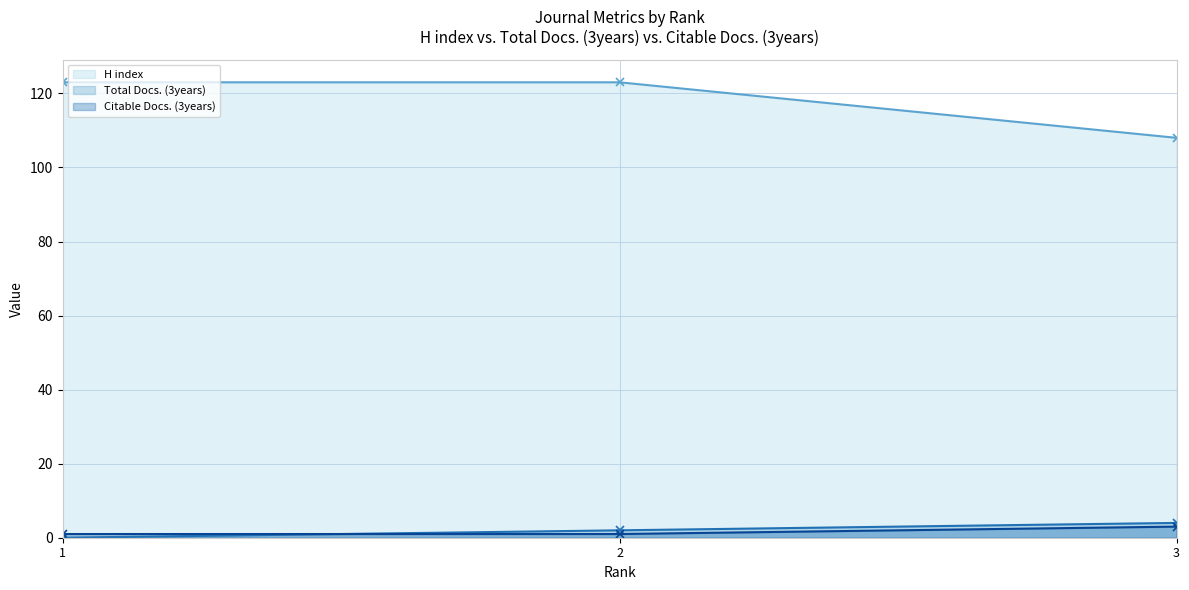

True or false: Total Docs. (3years) (line) has a value of 7 at 3.

False